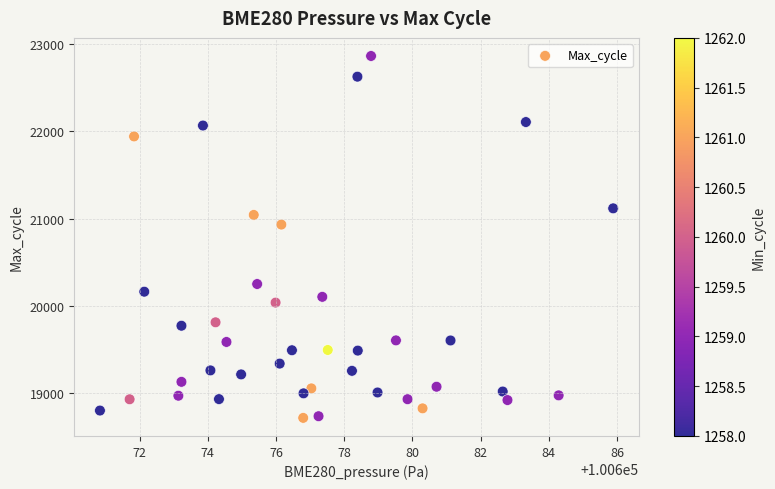

What is the range of Y values (max minus min)?

4147